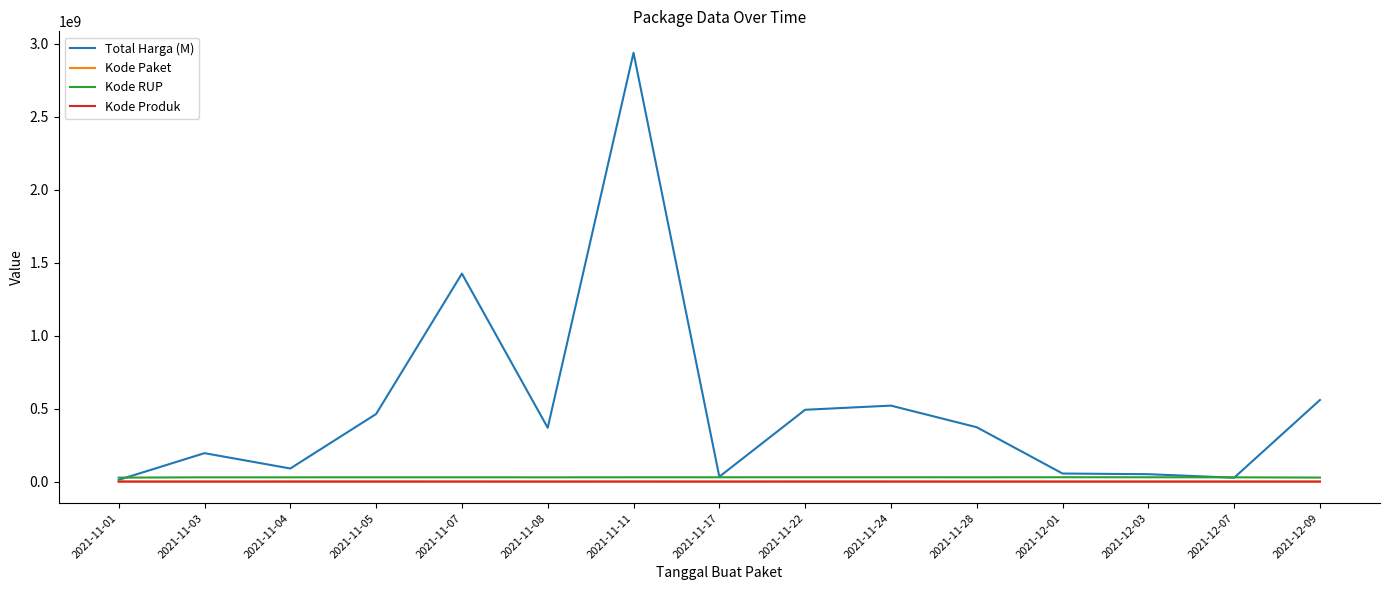

At which category is the sum across all series the highest?

2021-11-11